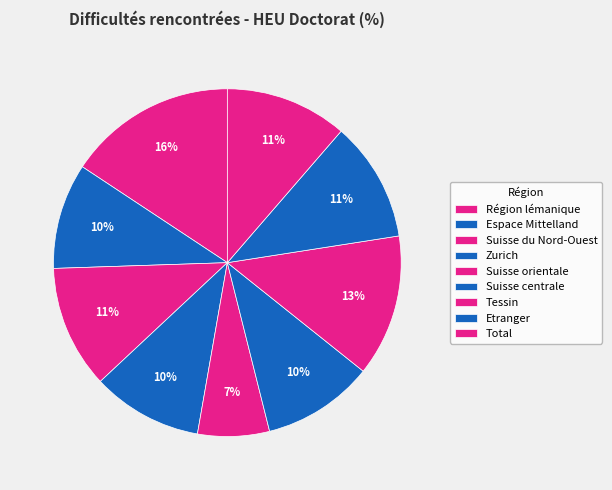

Rank the categories by value from lowest to highest.

Suisse orientale, Espace Mittelland, Zurich, Suisse centrale, Etranger, Total, Suisse du Nord-Ouest, Tessin, Région lémanique